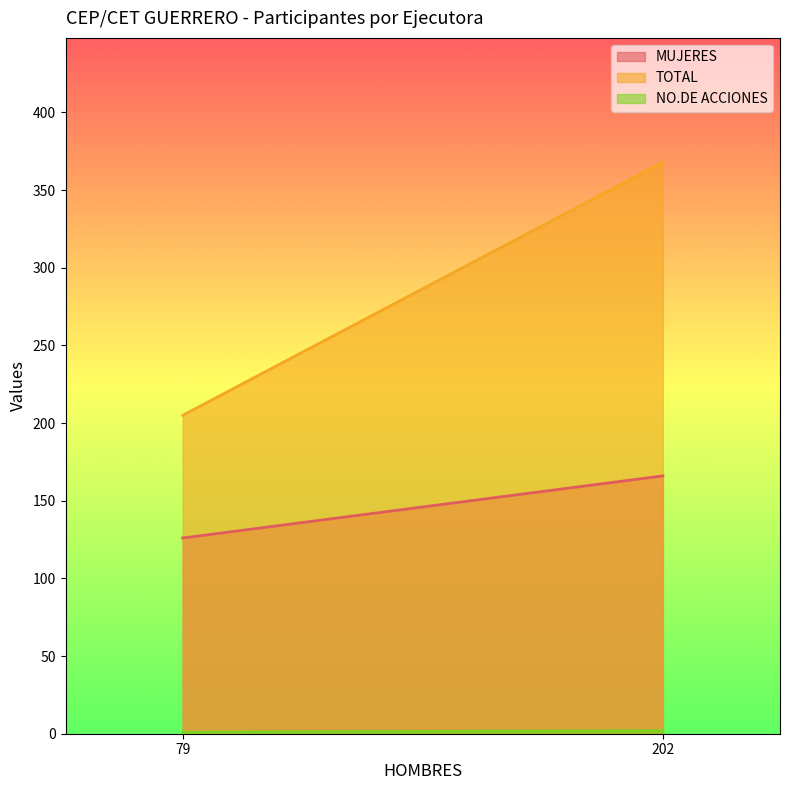

Which label corresponds to the smallest value in the chart?

79